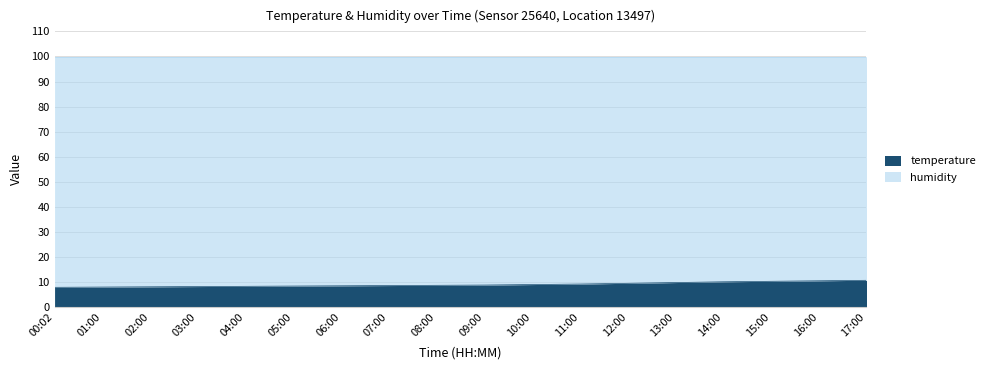

Rank the categories by value from highest to lowest.

17:00, 16:00, 15:00, 14:00, 13:00, 12:00, 11:00, 10:00, 09:00, 08:00, 07:00, 06:00, 05:00, 04:00, 03:00, 02:00, 01:00, 00:02